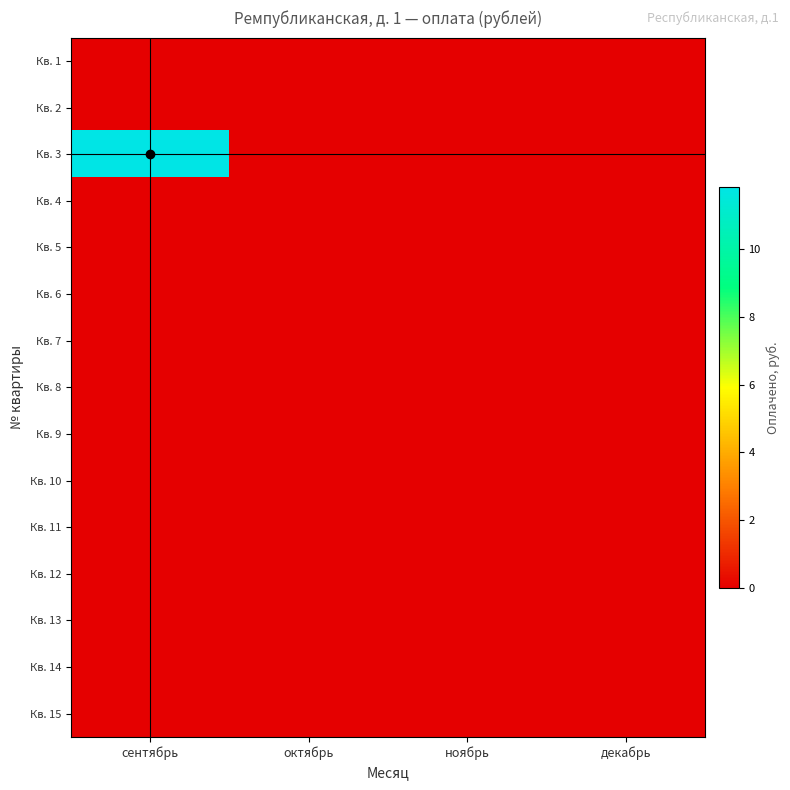

Reading left to right, extract all data points from this chart.

Кв. 1: сентябрь=0.0	октябрь=0.0	ноябрь=0.0	декабрь=0.0
Кв. 2: сентябрь=0.0	октябрь=0.0	ноябрь=0.0	декабрь=0.0
Кв. 3: сентябрь=11.8	октябрь=0.0	ноябрь=0.0	декабрь=0.0
Кв. 4: сентябрь=0.0	октябрь=0.0	ноябрь=0.0	декабрь=0.0
Кв. 5: сентябрь=0.0	октябрь=0.0	ноябрь=0.0	декабрь=0.0
Кв. 6: сентябрь=0.0	октябрь=0.0	ноябрь=0.0	декабрь=0.0
Кв. 7: сентябрь=0.0	октябрь=0.0	ноябрь=0.0	декабрь=0.0
Кв. 8: сентябрь=0.0	октябрь=0.0	ноябрь=0.0	декабрь=0.0
Кв. 9: сентябрь=0.0	октябрь=0.0	ноябрь=0.0	декабрь=0.0
Кв. 10: сентябрь=0.0	октябрь=0.0	ноябрь=0.0	декабрь=0.0
Кв. 11: сентябрь=0.0	октябрь=0.0	ноябрь=0.0	декабрь=0.0
Кв. 12: сентябрь=0.0	октябрь=0.0	ноябрь=0.0	декабрь=0.0
Кв. 13: сентябрь=0.0	октябрь=0.0	ноябрь=0.0	декабрь=0.0
Кв. 14: сентябрь=0.0	октябрь=0.0	ноябрь=0.0	декабрь=0.0
Кв. 15: сентябрь=0.0	октябрь=0.0	ноябрь=0.0	декабрь=0.0